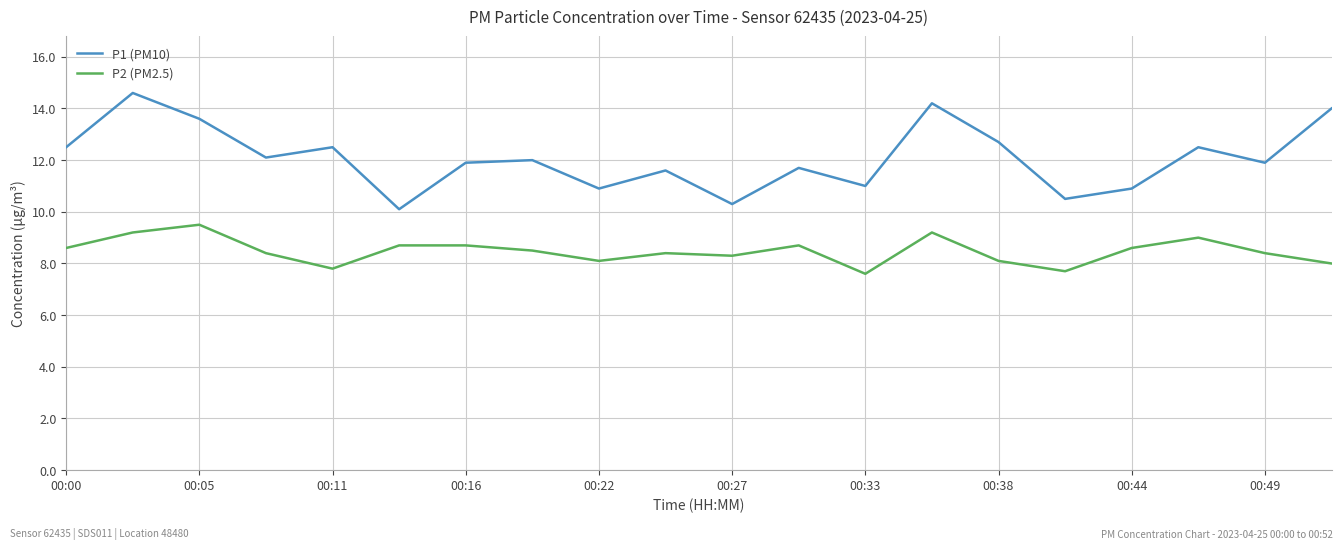

How many lines are shown in the chart?

2